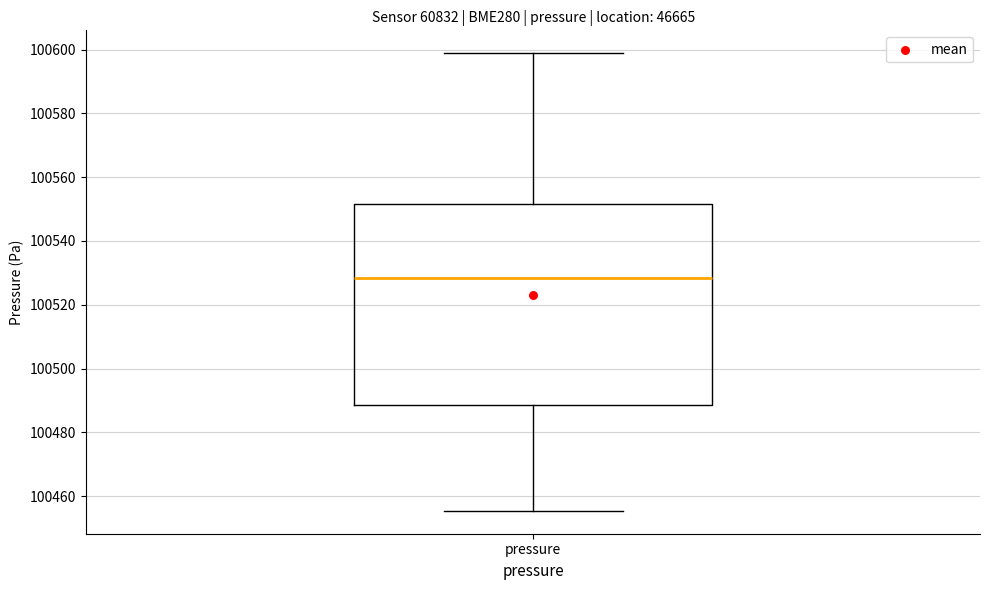

Read this box plot against the y-axis: the position of the median line, the range covered by the box, and the ends of both whiskers. The values are not printed on the chart, so give them approximately, as read against the axis.

median 100528, box 100488 to 100552, whiskers 100456 to 100598